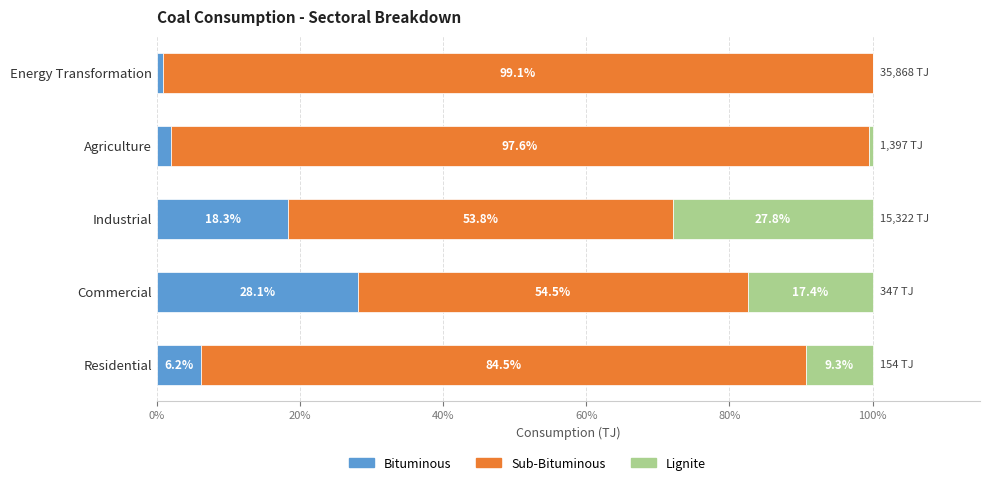

What is the sum of all Bituminous values?

55.4